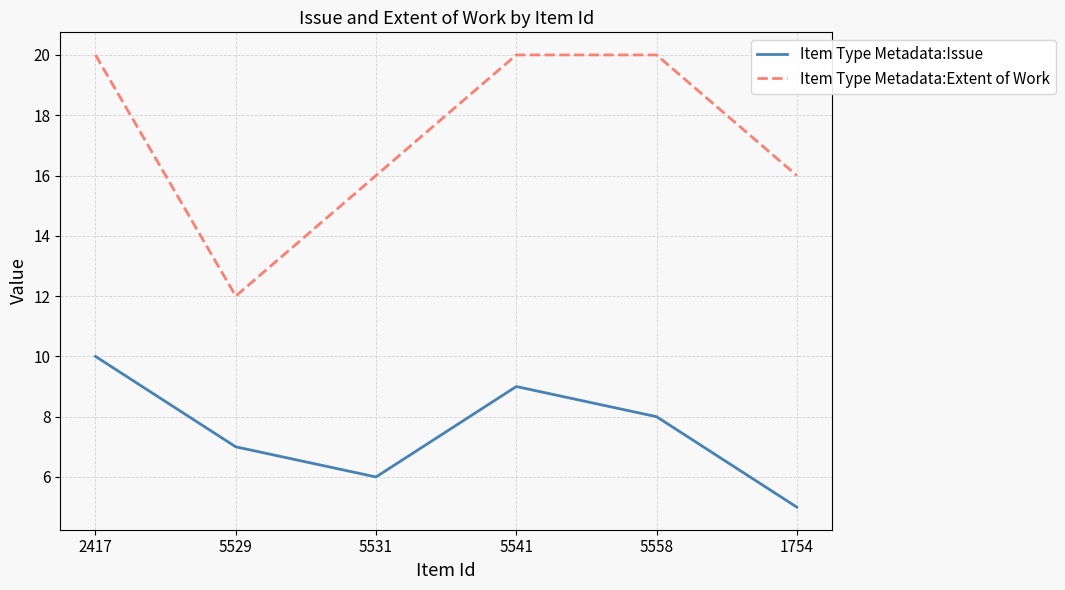

What position from the right is 1754?

1